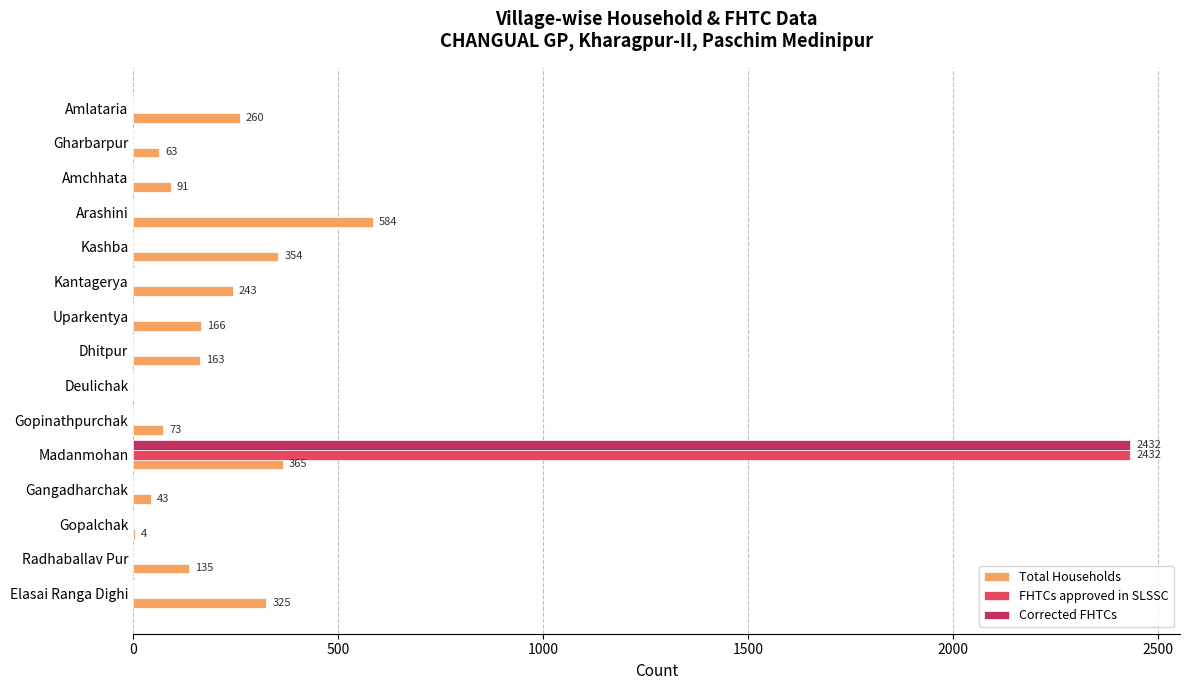

What is the total value across all series at Uparkentya?

166